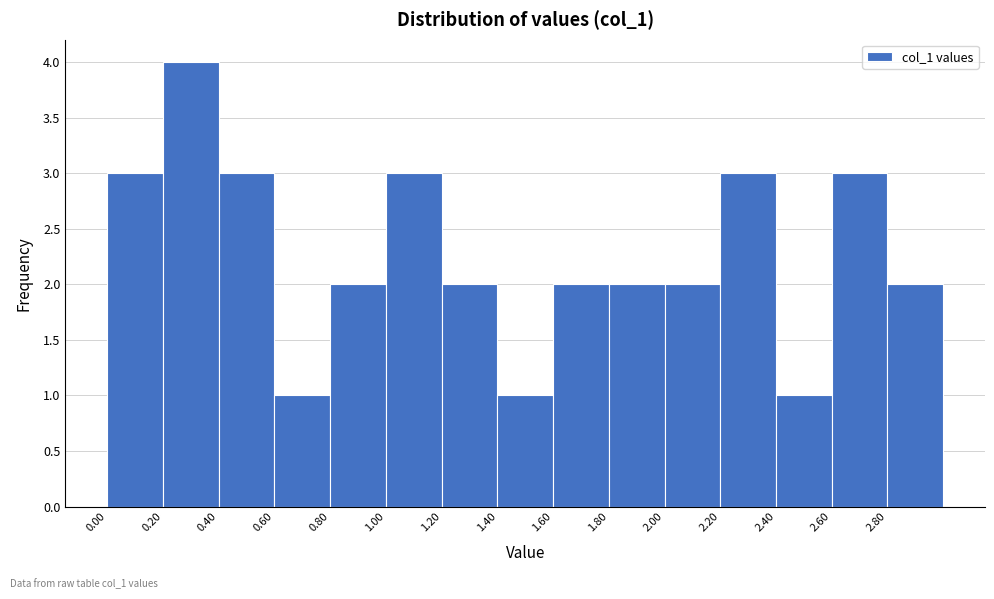

How tall is the bar that spans 1.6 to 1.8 on the x-axis? The values are not printed on the chart, so give them approximately, as read against the axis.

2